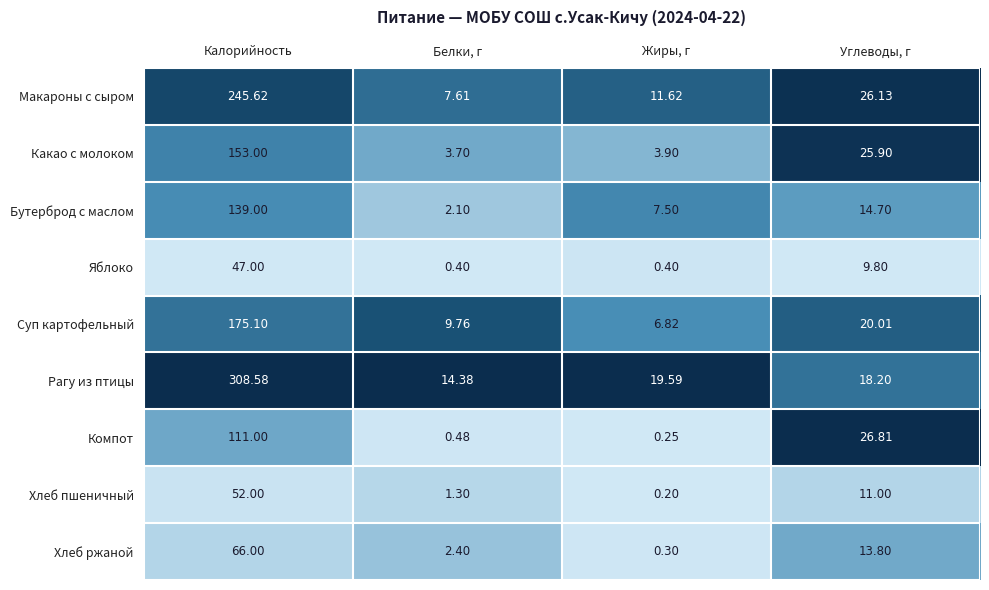

How many distinct data groups are displayed?

9